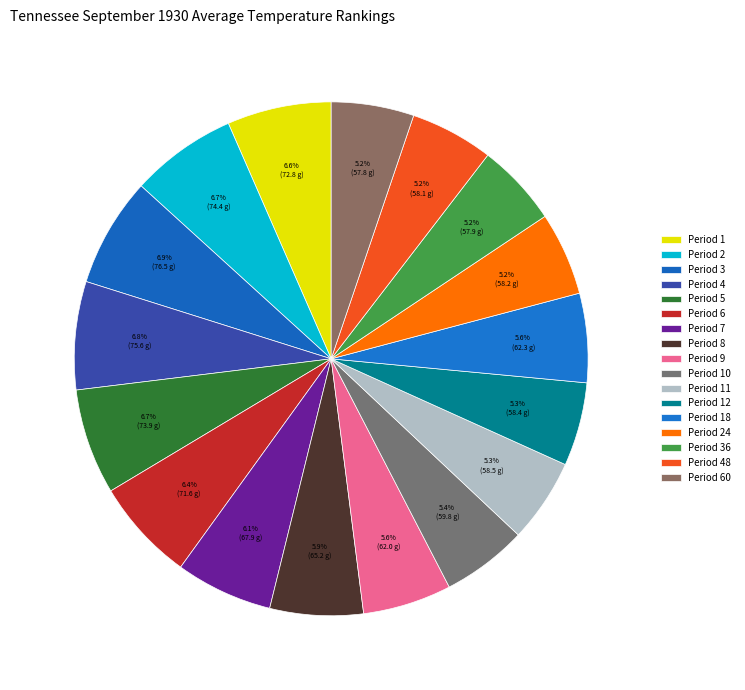

Which category has the biggest portion of the pie?

Period 3